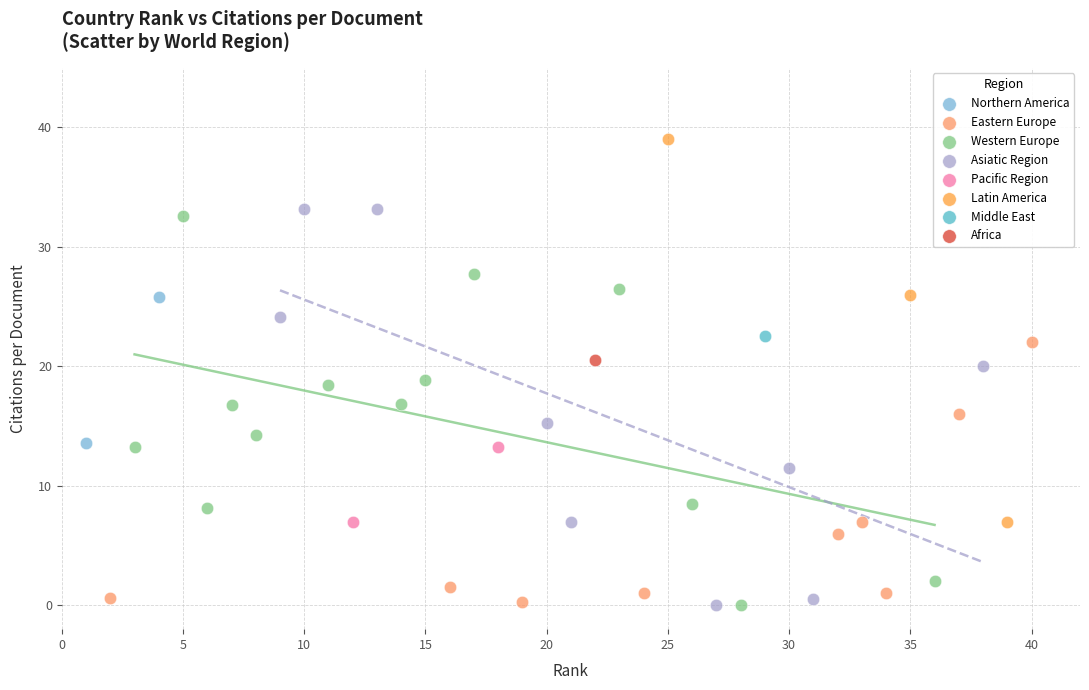

Which series contains the highest Y value?

Latin America